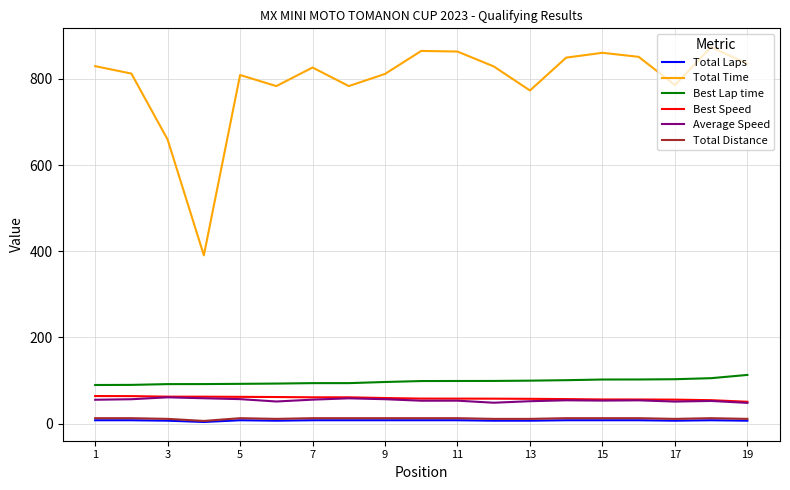

What is the difference between the second highest and second lowest values in the Total Distance series?

1.6